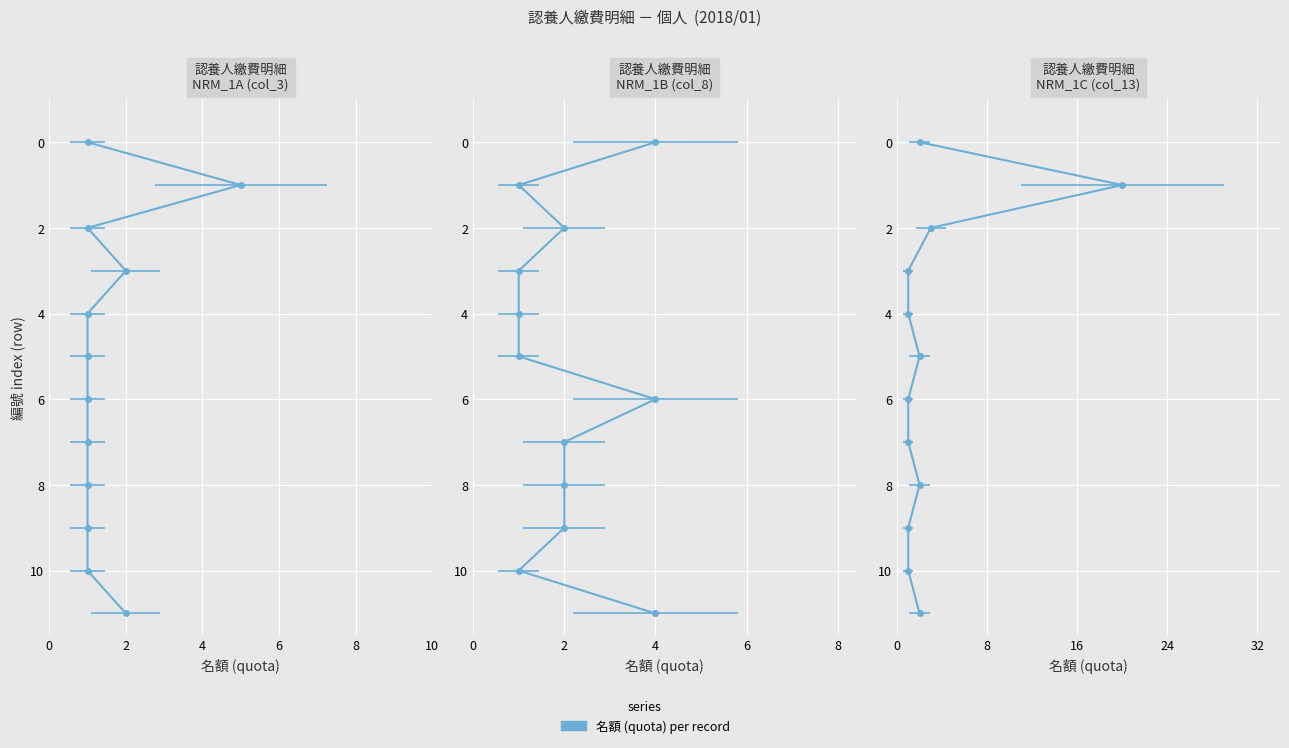

What is the value of the 2018-01 point at the 4th from the left?

2